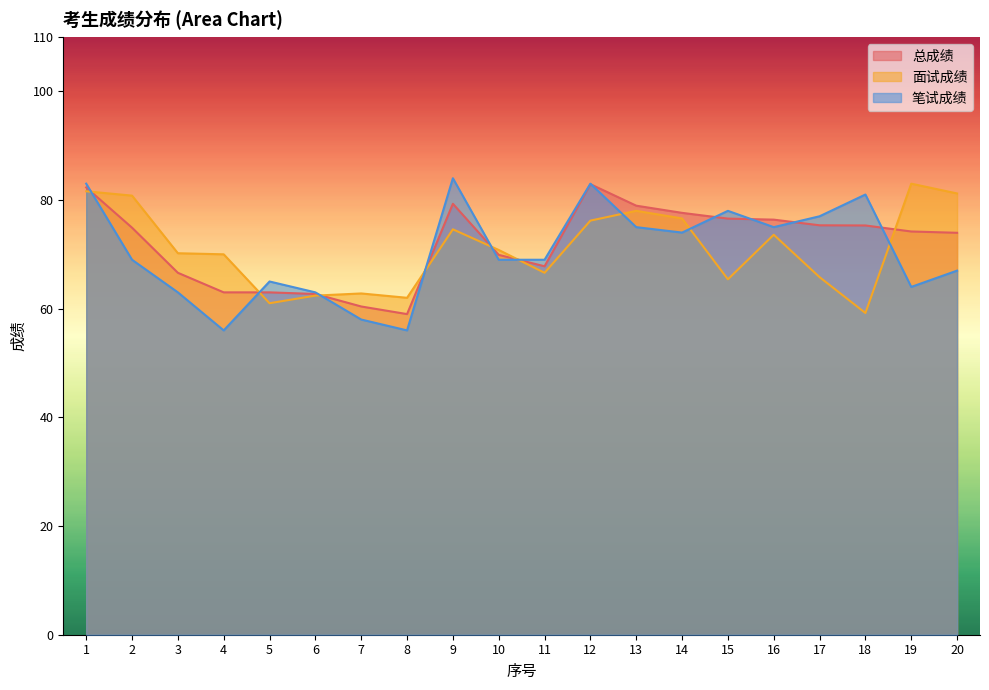

List the series in order of their overall mean, highest first.

总成绩, 面试成绩, 笔试成绩